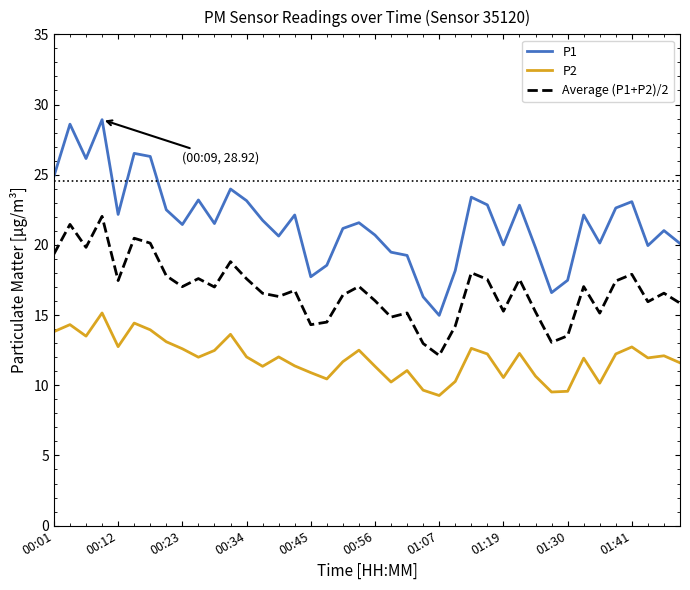

Which series has the largest total across all categories?

P1